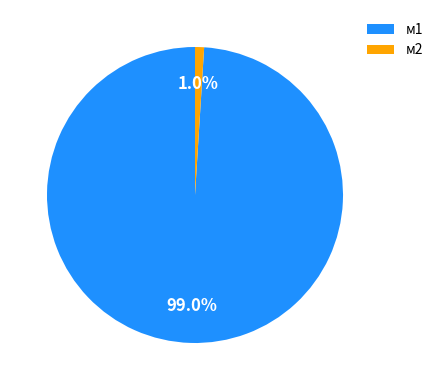

Which category has the biggest portion of the pie?

м1